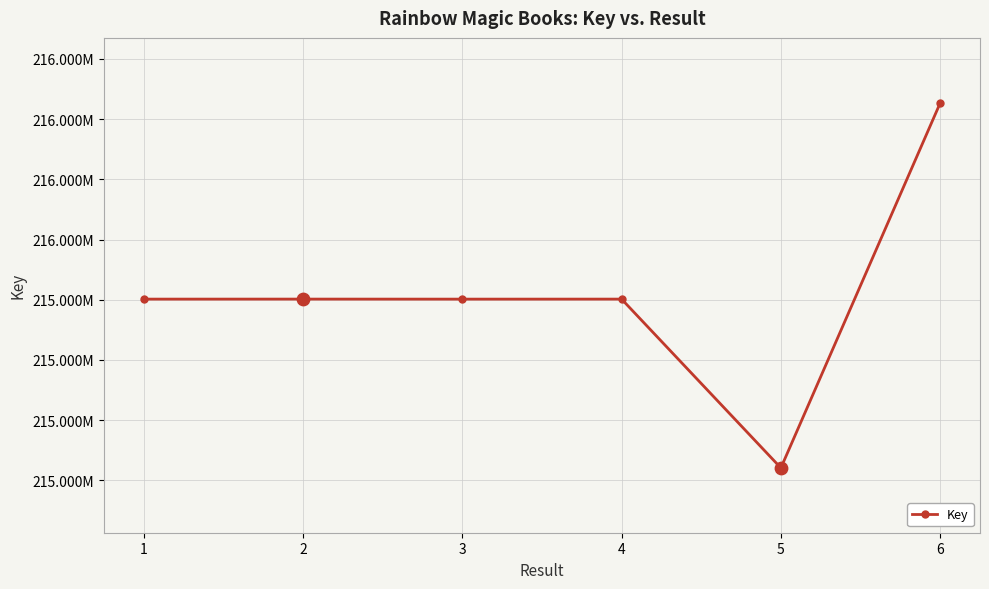

Approximately how many times larger is the value at 1 compared to 4?

1.0